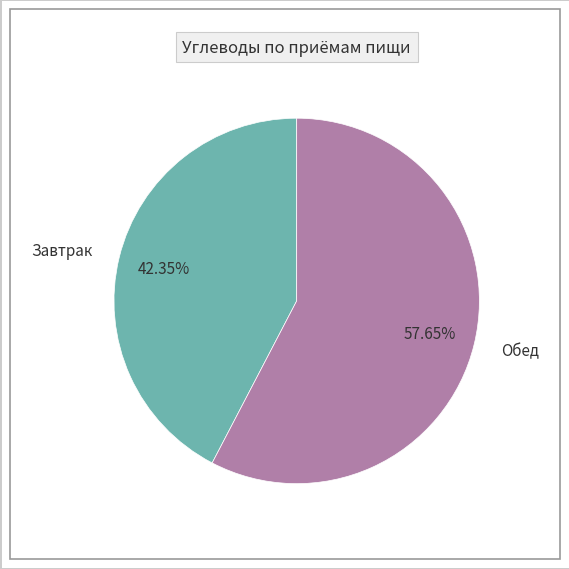

What is the ratio of the value at Завтрак to the value at Обед?

0.7